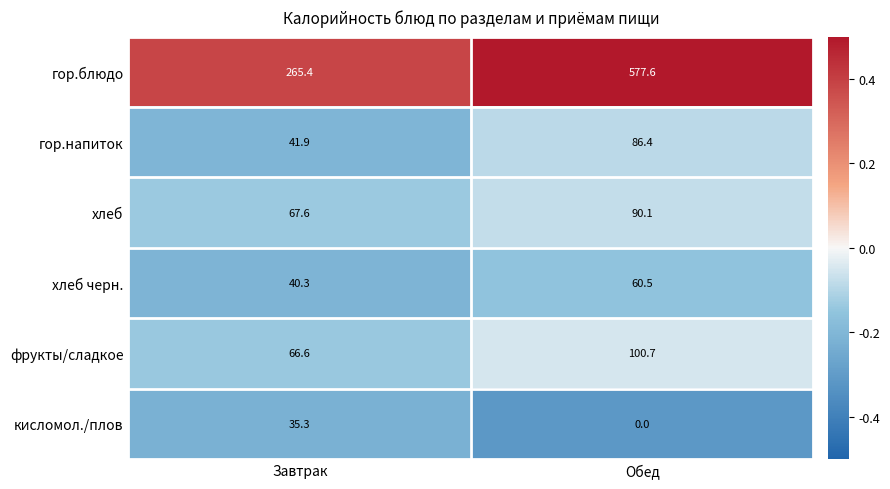

Where is гор.блюдо nearest to the value 421?

Завтрак